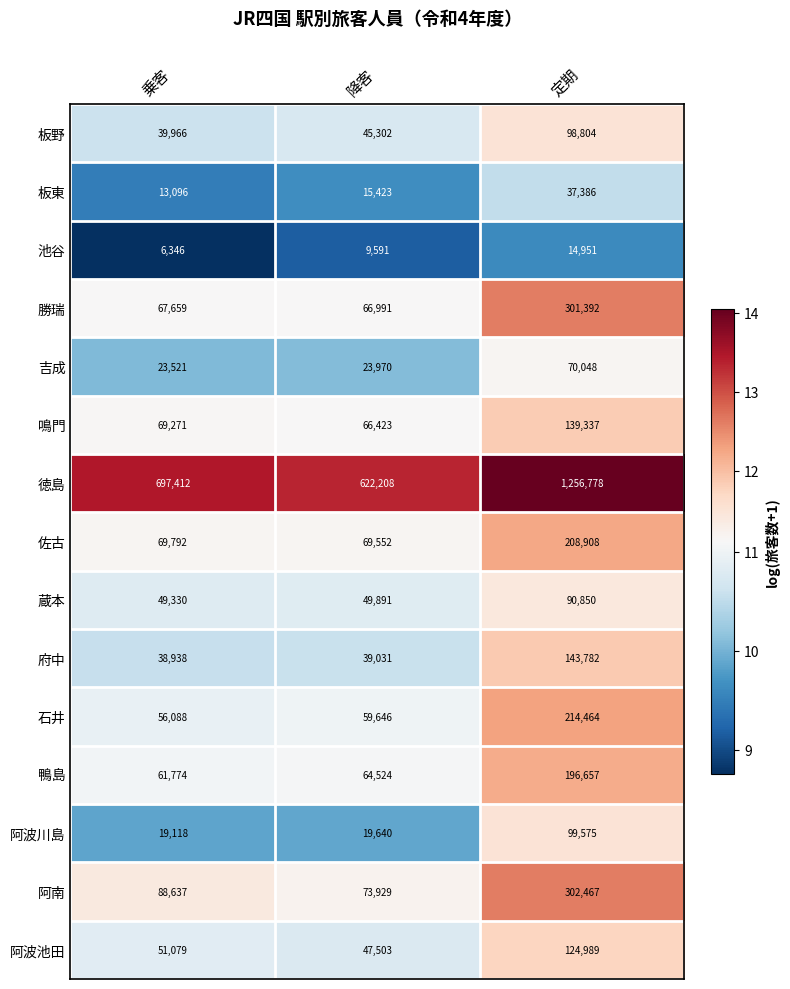

Is it true that 石井 equals 81031 at 乗客?

False